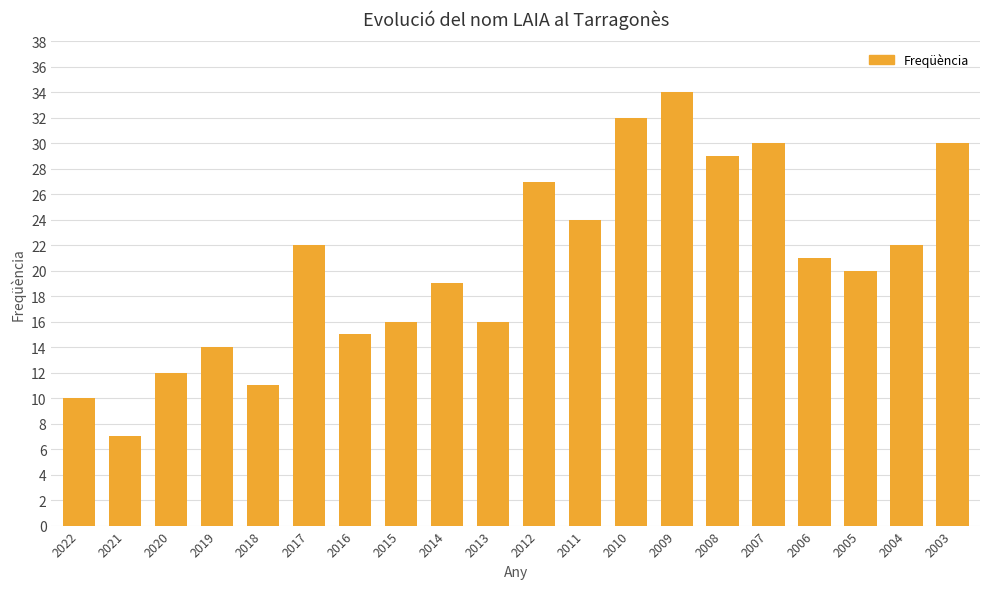

How many bars are there in total?

20